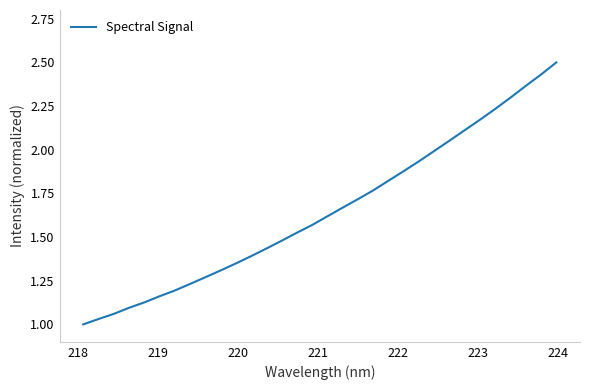

What is the greatest value displayed?

2.5